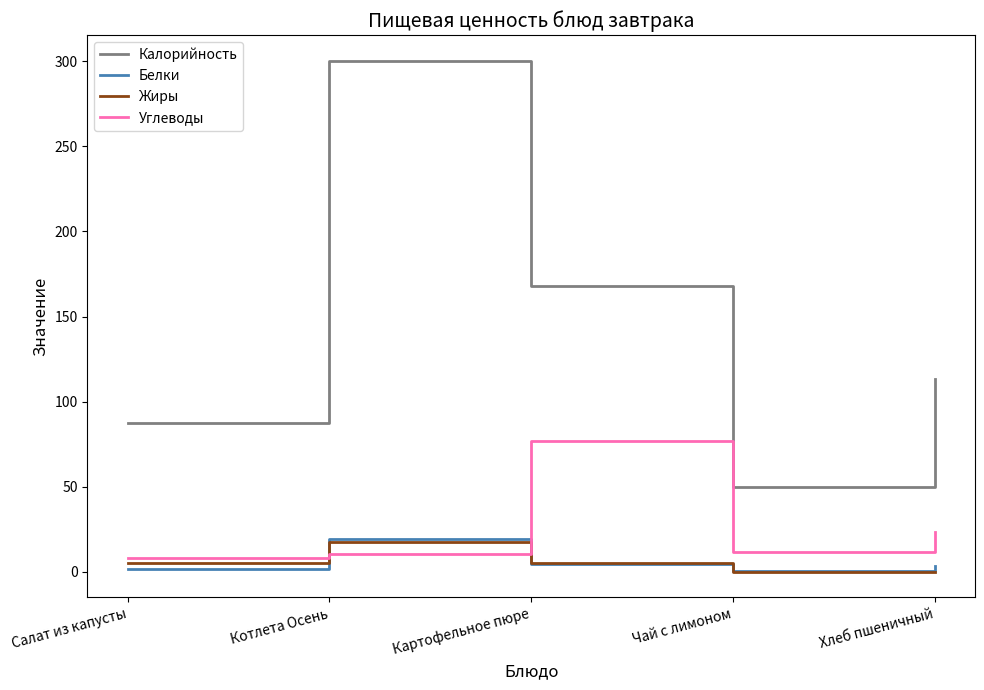

Which series changed the most between Котлета Осень and Хлеб пшеничный?

Калорийность